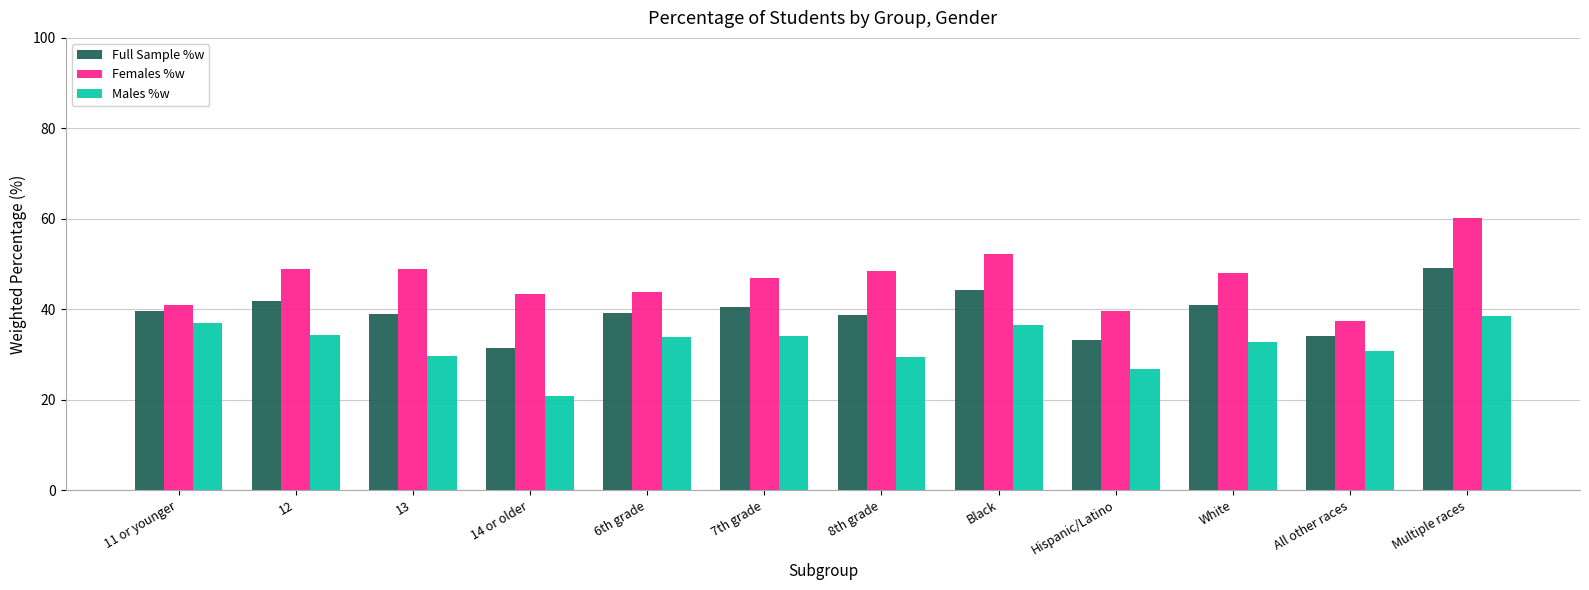

At which category is the sum across all series the highest?

Multiple races